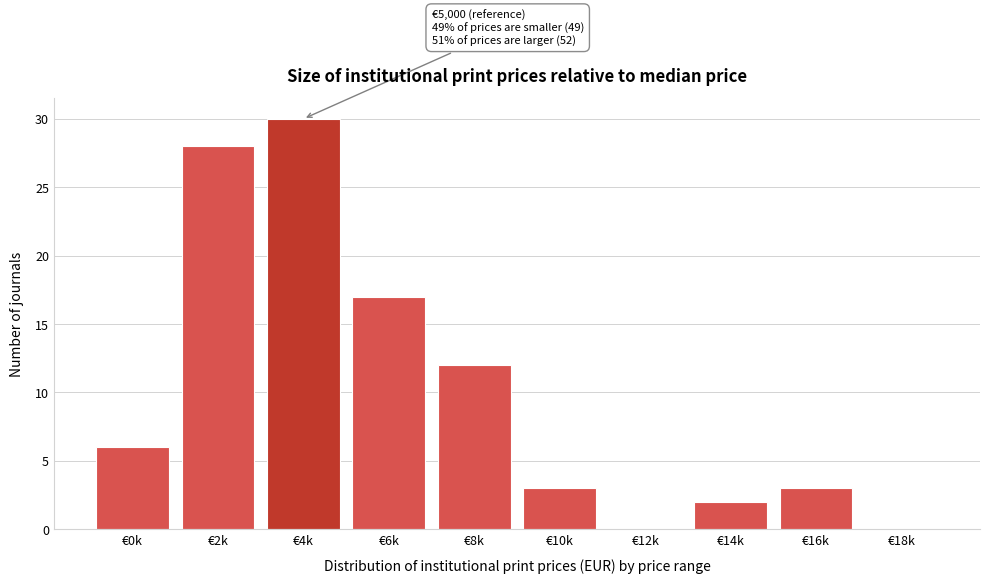

Reading left to right, extract all data points from this chart.

€0k=6	€2k=28	€4k=30	€6k=17	€8k=12	€10k=3	€12k=0	€14k=2	€16k=3	€18k=0